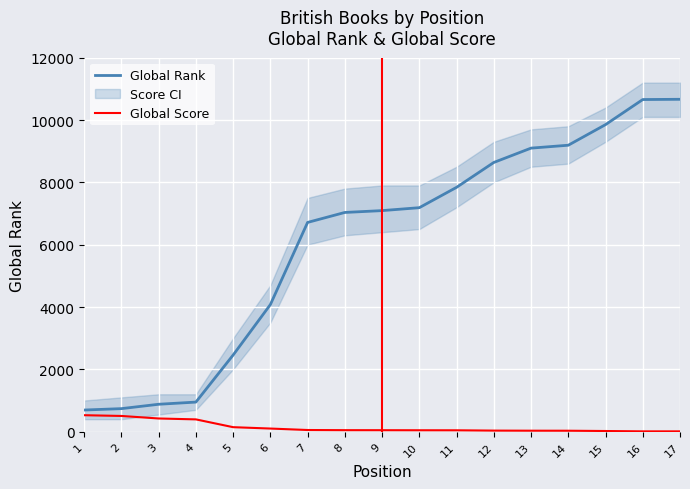

What is the difference between the maximum and minimum values in the Global Score series?

518